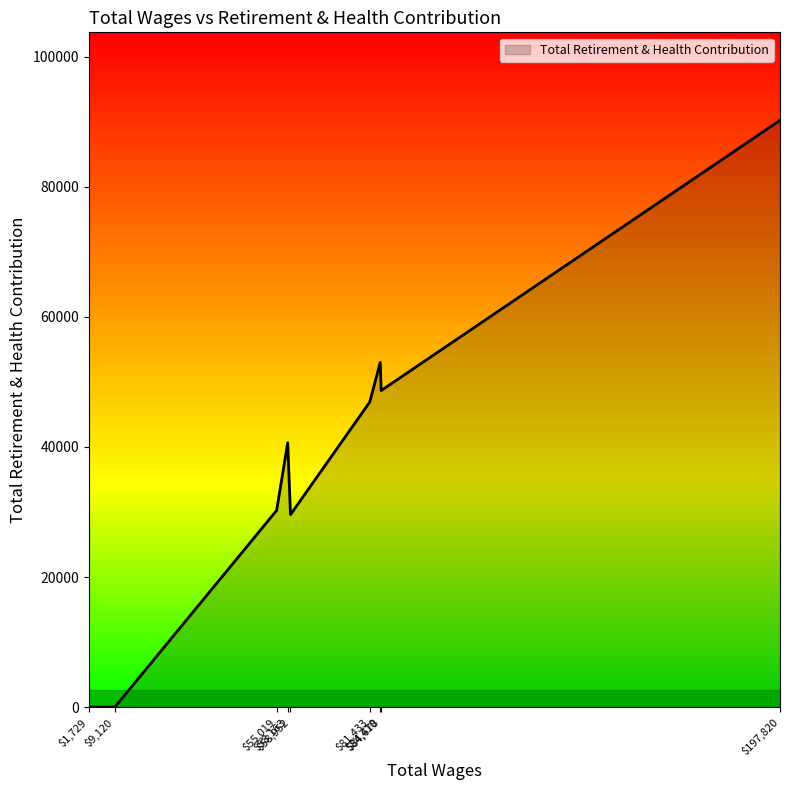

What is the difference between the maximum and minimum values?

90192